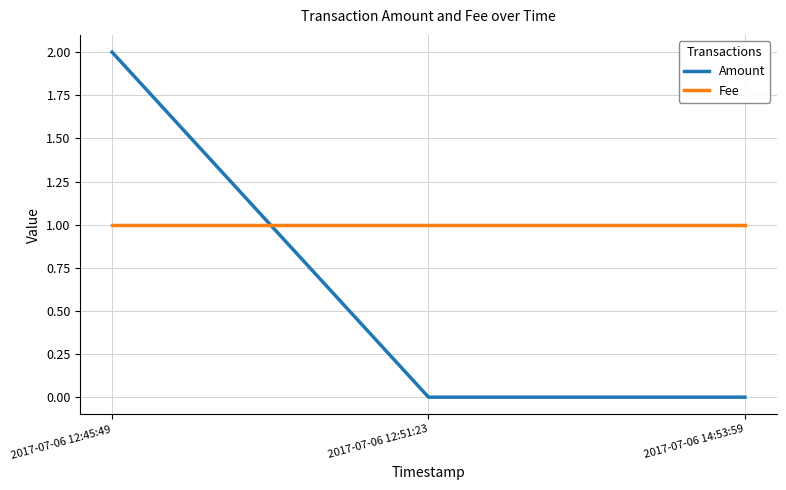

Which label corresponds to the largest value in the chart?

2017-07-06 12:45:49